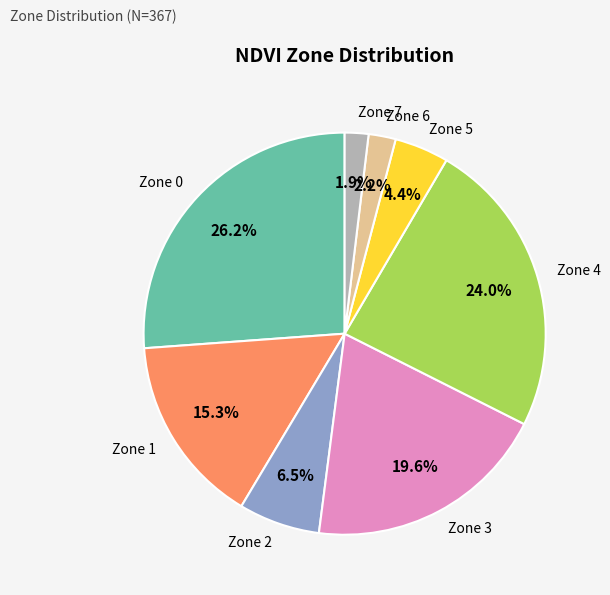

Is there a majority slice in this chart?

No